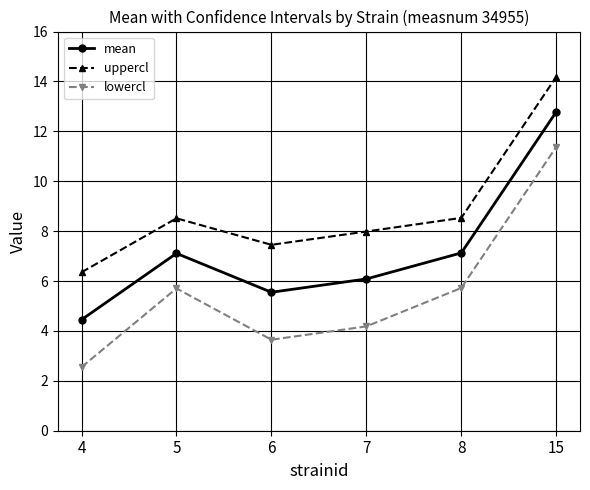

At which category is the sum across all series the highest?

15